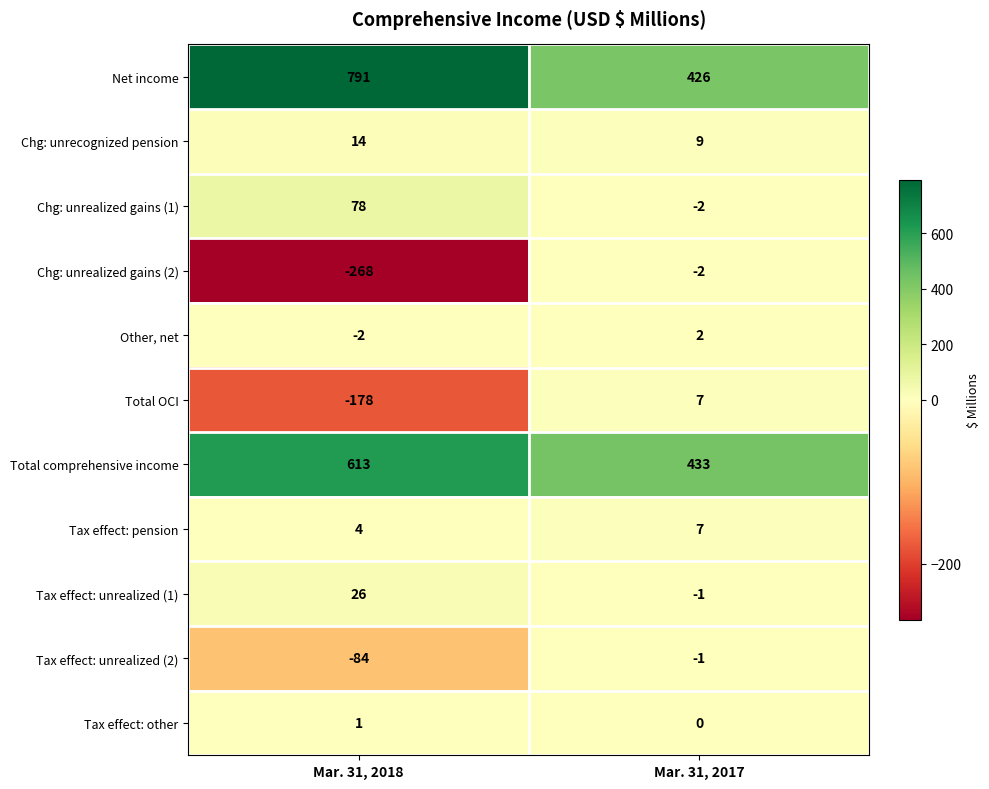

What is the total value across all series at Mar. 31, 2018?

995